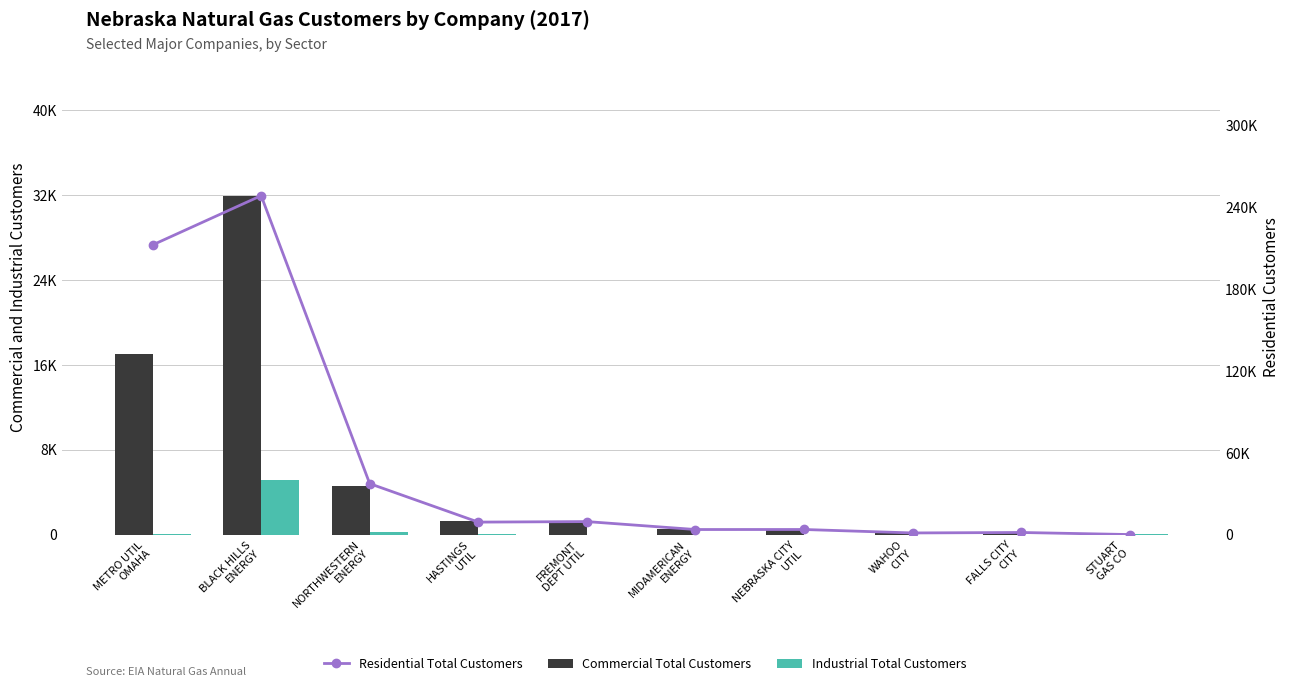

What position from the right is FALLS CITY
CITY?

2